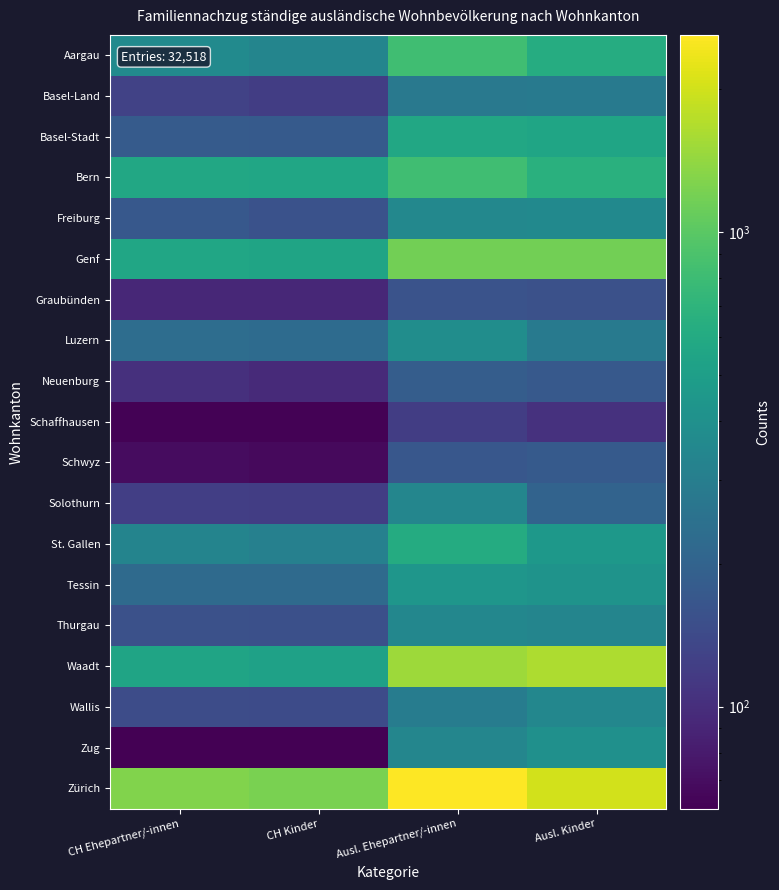

Reading right to left, what are all the values shown in this chart?

Aargau: Ausl. Kinder=625	Ausl. Ehepartner/-innen=819	CH Kinder=336	CH Ehepartner/-innen=366
Basel-Land: Ausl. Kinder=287	Ausl. Ehepartner/-innen=280	CH Kinder=120	CH Ehepartner/-innen=128
Basel-Stadt: Ausl. Kinder=556	Ausl. Ehepartner/-innen=577	CH Kinder=177	CH Ehepartner/-innen=178
Bern: Ausl. Kinder=662	Ausl. Ehepartner/-innen=828	CH Kinder=565	CH Ehepartner/-innen=582
Freiburg: Ausl. Kinder=364	Ausl. Ehepartner/-innen=353	CH Kinder=157	CH Ehepartner/-innen=171
Genf: Ausl. Kinder=1174	Ausl. Ehepartner/-innen=1168	CH Kinder=546	CH Ehepartner/-innen=560
Graubünden: Ausl. Kinder=154	Ausl. Ehepartner/-innen=160	CH Kinder=92	CH Ehepartner/-innen=93
Luzern: Ausl. Kinder=286	Ausl. Ehepartner/-innen=386	CH Kinder=226	CH Ehepartner/-innen=232
Neuenburg: Ausl. Kinder=175	Ausl. Ehepartner/-innen=184	CH Kinder=96	CH Ehepartner/-innen=102
Schaffhausen: Ausl. Kinder=104	Ausl. Ehepartner/-innen=120	CH Kinder=62	CH Ehepartner/-innen=62
Schwyz: Ausl. Kinder=176	Ausl. Ehepartner/-innen=170	CH Kinder=67	CH Ehepartner/-innen=69
Solothurn: Ausl. Kinder=203	Ausl. Ehepartner/-innen=344	CH Kinder=120	CH Ehepartner/-innen=123
St. Gallen: Ausl. Kinder=452	Ausl. Ehepartner/-innen=615	CH Kinder=312	CH Ehepartner/-innen=333
Tessin: Ausl. Kinder=421	Ausl. Ehepartner/-innen=438	CH Kinder=223	CH Ehepartner/-innen=223
Thurgau: Ausl. Kinder=338	Ausl. Ehepartner/-innen=346	CH Kinder=152	CH Ehepartner/-innen=155
Waadt: Ausl. Kinder=1647	Ausl. Ehepartner/-innen=1512	CH Kinder=521	CH Ehepartner/-innen=544
Wallis: Ausl. Kinder=346	Ausl. Ehepartner/-innen=296	CH Kinder=143	CH Ehepartner/-innen=145
Zug: Ausl. Kinder=402	Ausl. Ehepartner/-innen=342	CH Kinder=61	CH Ehepartner/-innen=61
Zürich: Ausl. Kinder=2007	Ausl. Ehepartner/-innen=2605	CH Kinder=1220	CH Ehepartner/-innen=1273